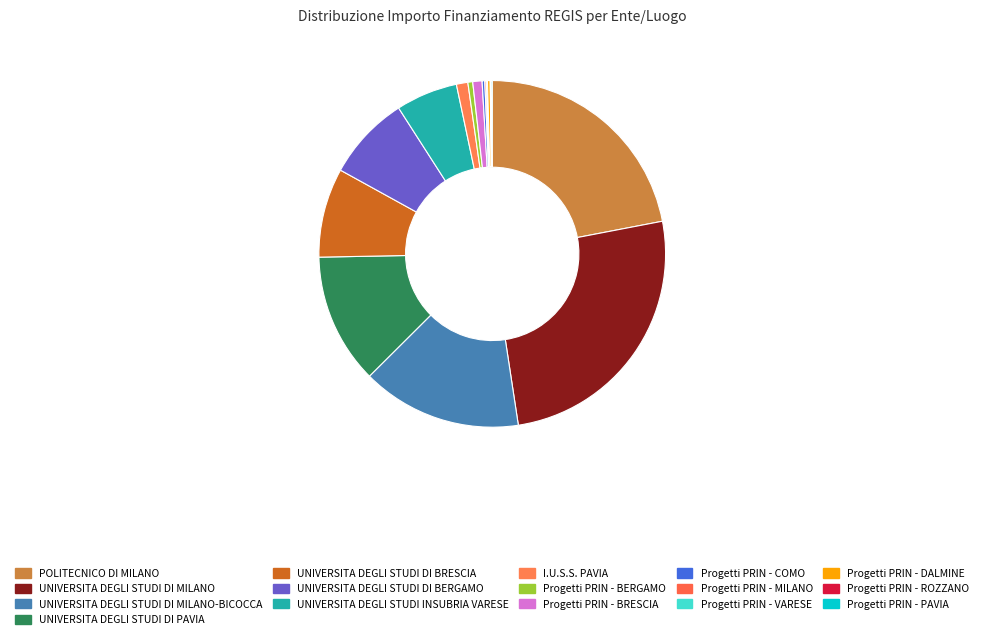

Which slice is the smallest?

Progetti PRIN - ROZZANO